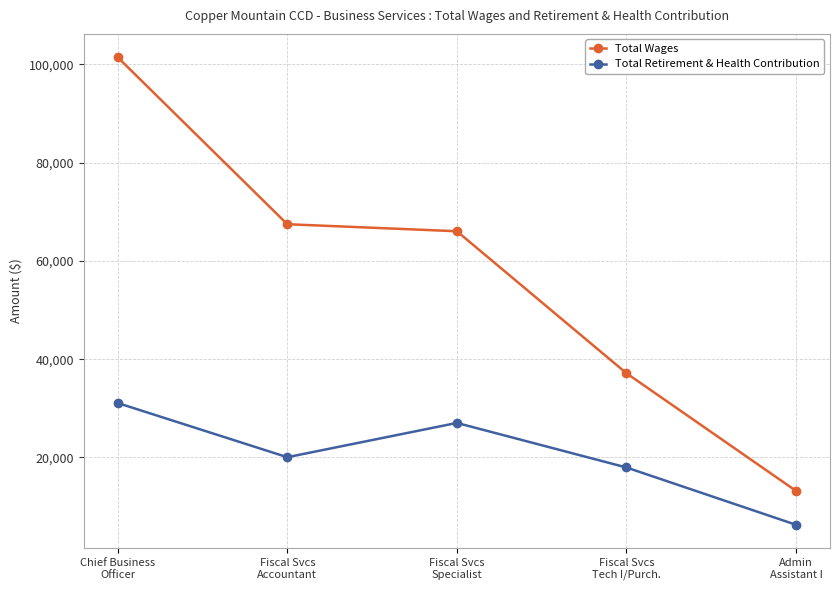

The value of Total Retirement & Health Contribution at Chief Business
Officer is 31080. True or false?

True